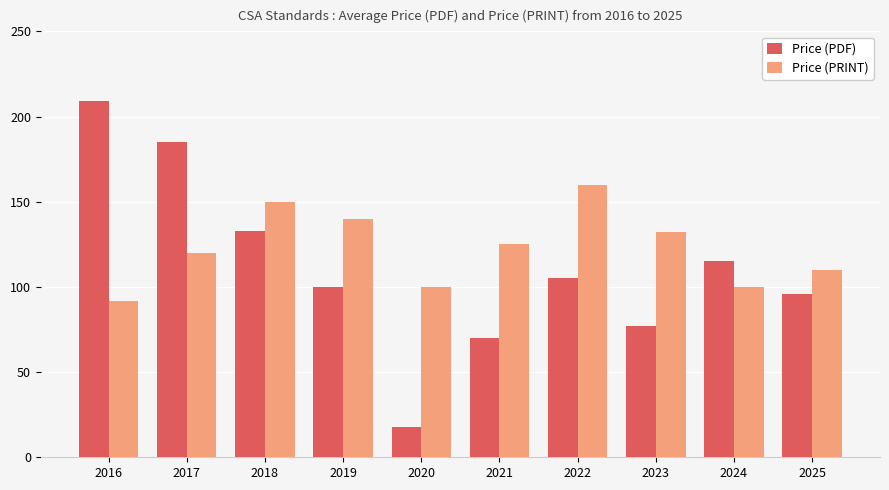

How many values in the Price (PDF) series are below 105?

5